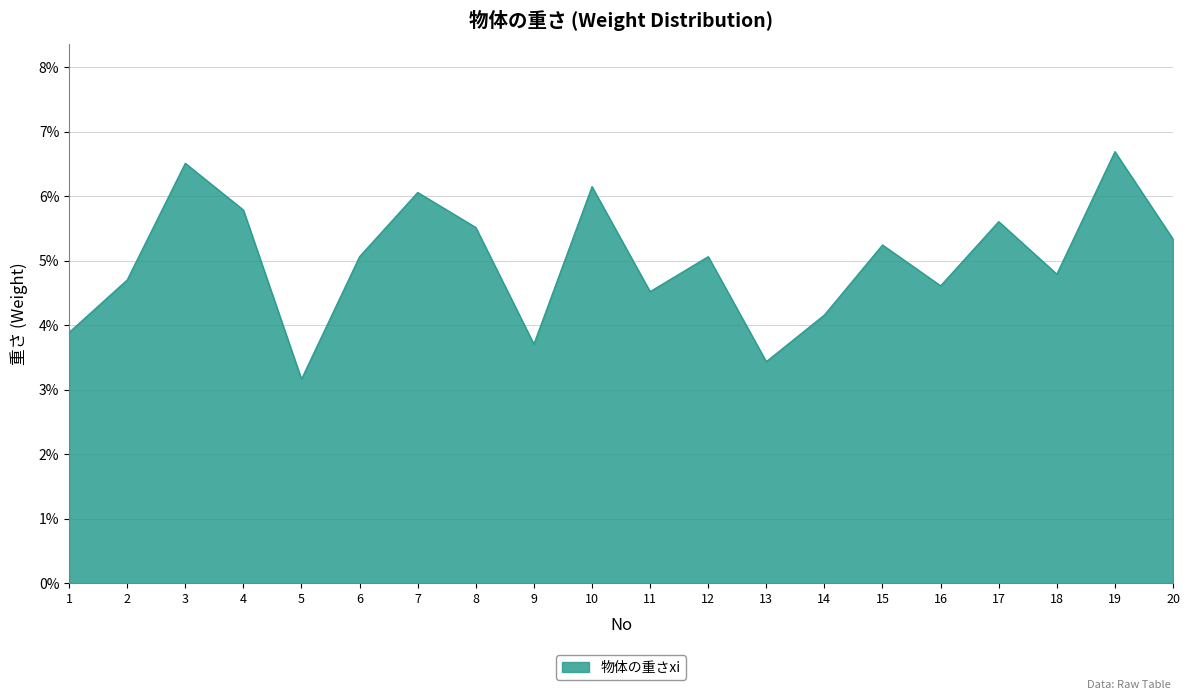

What is the sum of the values at 9 and 12?

8.8